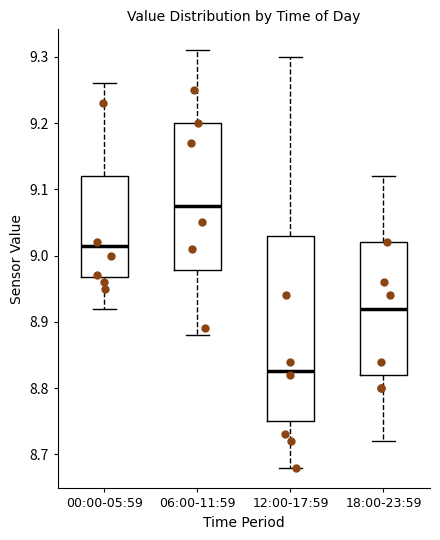

Reading left to right, read every box against the y-axis: the position of its median line, the range the box covers, and the ends of its whiskers. The values are not printed on the chart, so give them approximately, as read against the axis.

00:00-05:59: median 9.02, box 8.97 to 9.12, whiskers 8.92 to 9.26
06:00-11:59: median 9.08, box 8.98 to 9.20, whiskers 8.88 to 9.31
12:00-17:59: median 8.83, box 8.75 to 9.03, whiskers 8.68 to 9.30
18:00-23:59: median 8.92, box 8.82 to 9.02, whiskers 8.72 to 9.12